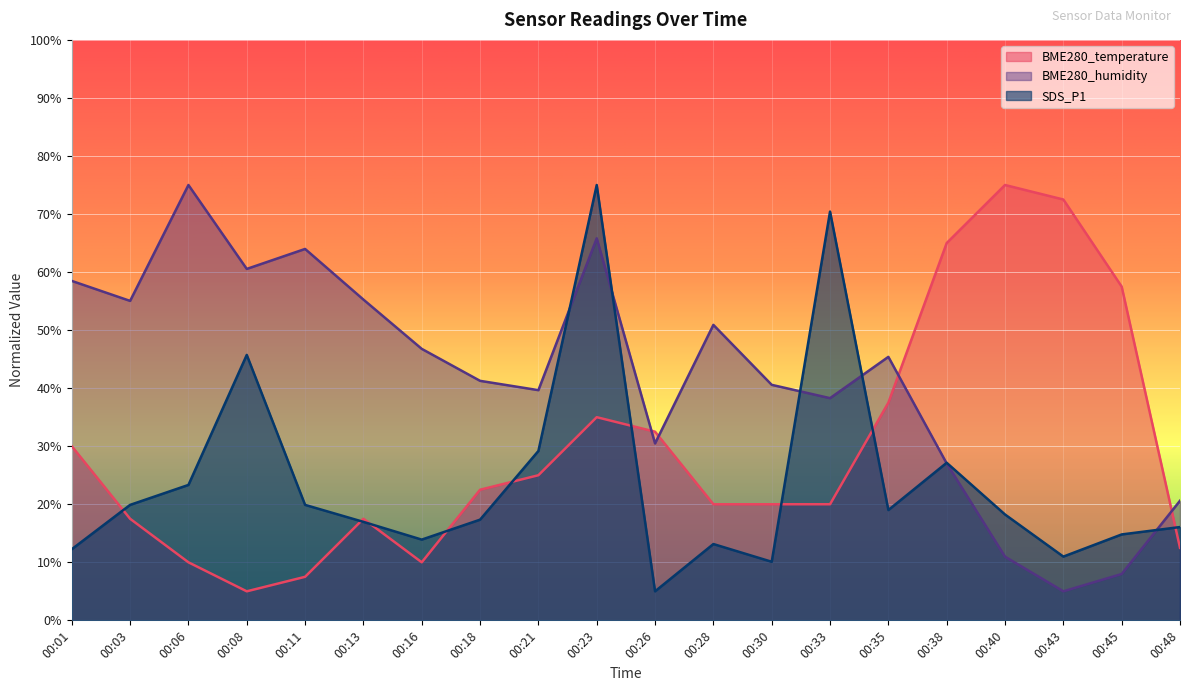

At how many categories does at least one series exceed 13?

20